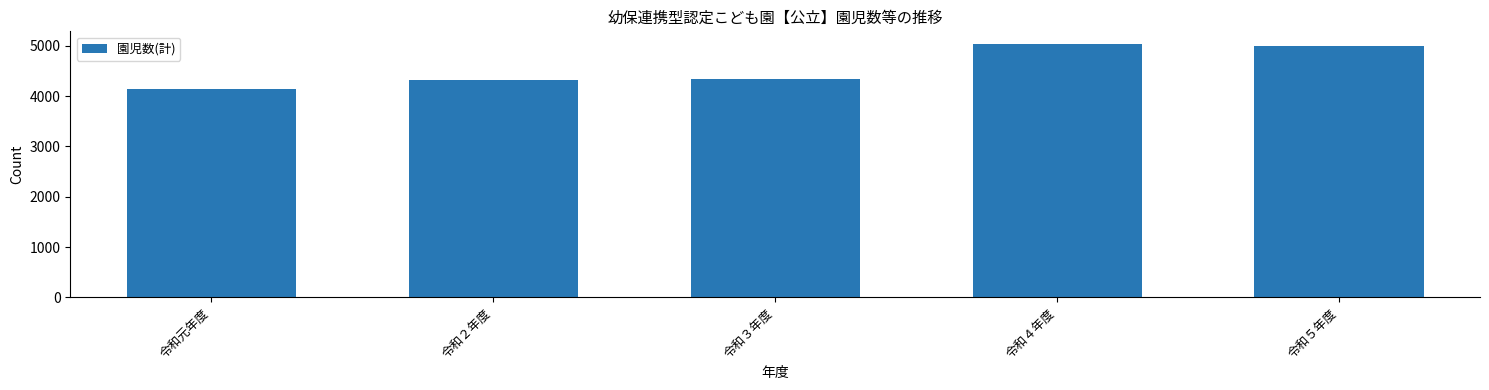

How many categories are shown in the chart?

5